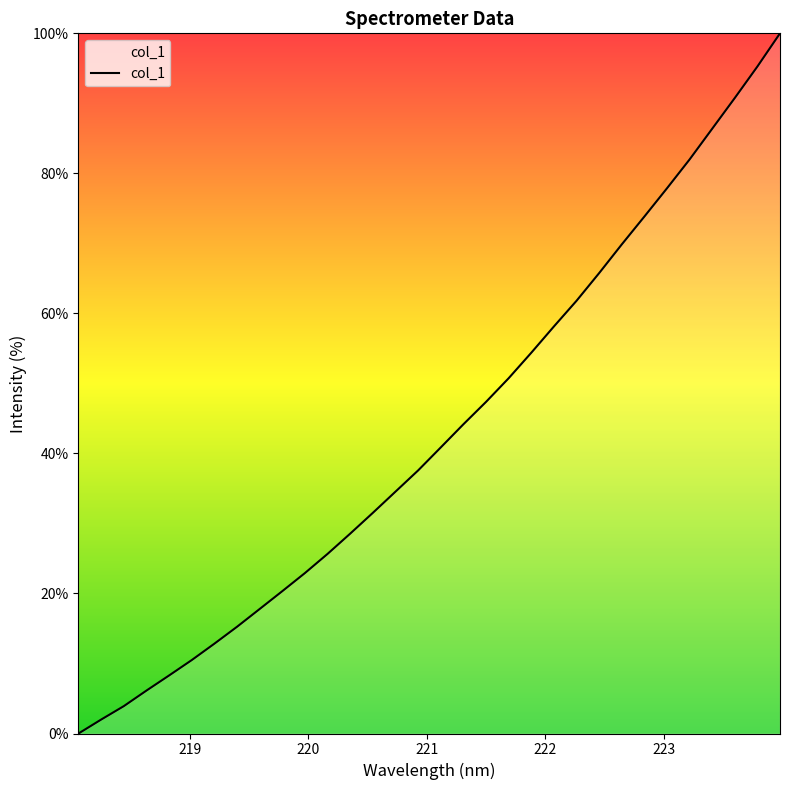

What is the greatest value displayed?

100.0